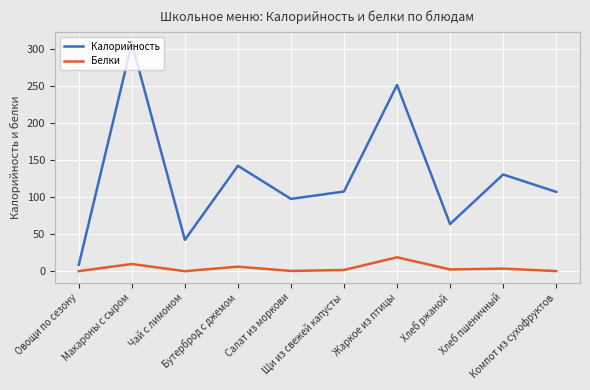

What is the difference between the maximum and minimum values in the Калорийность series?

299.6